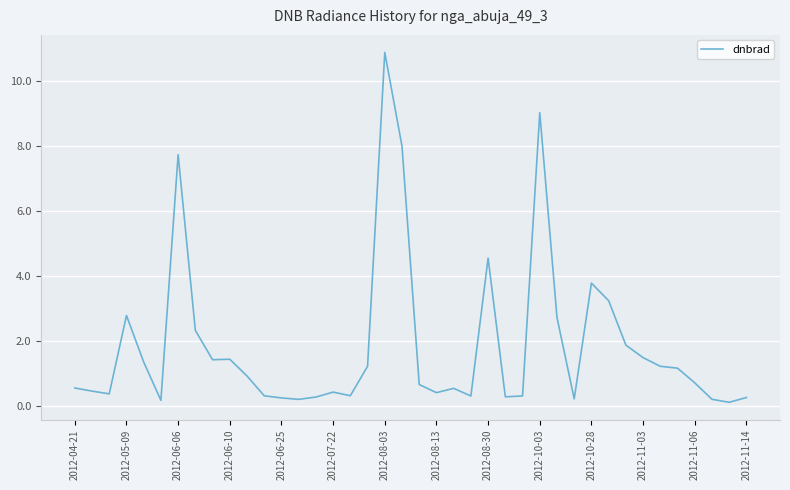

What is the greatest value displayed?

10.9